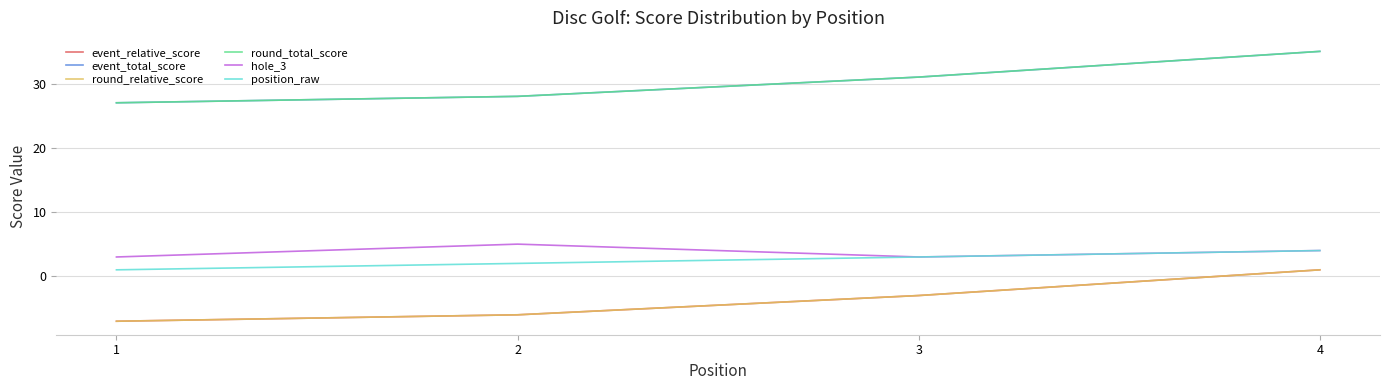

Does the chart display data point markers on the line(s)?

No